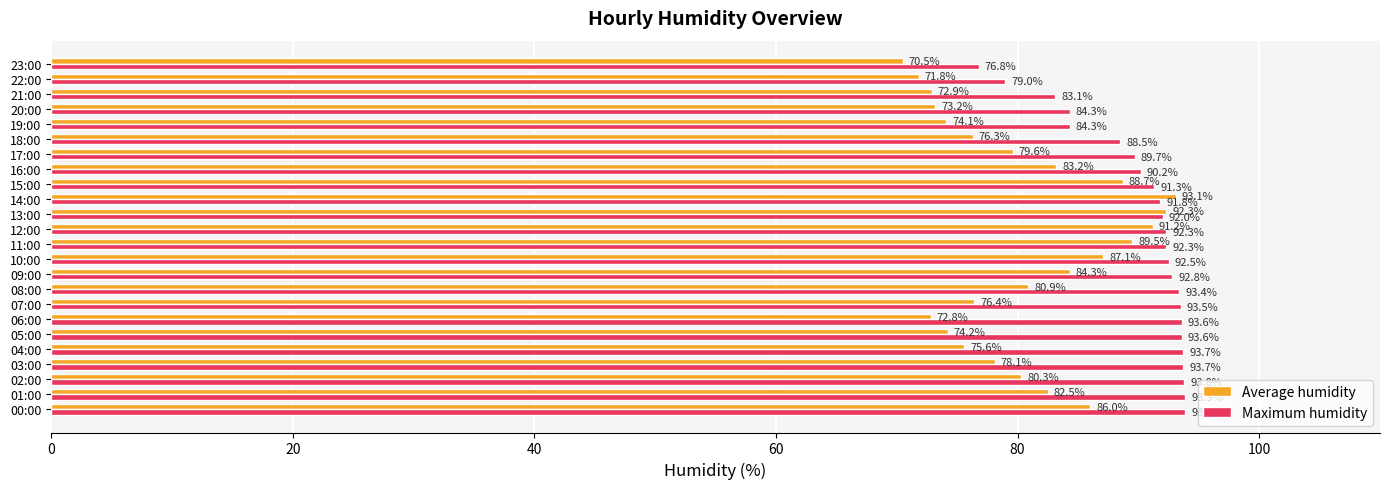

The value of Average humidity at 08:00 is 142.2. True or false?

False